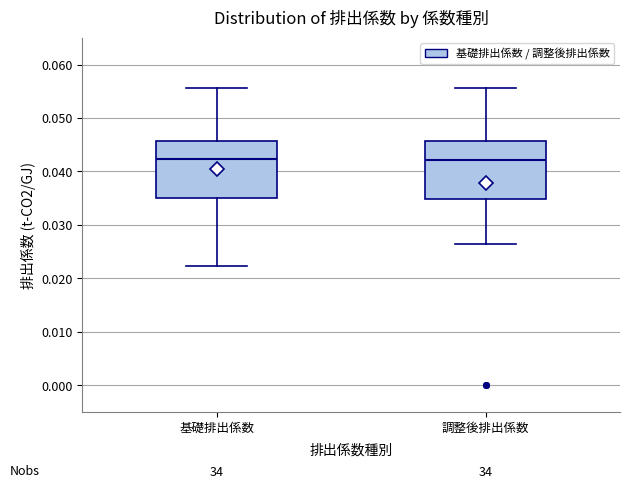

Reading left to right, transcribe this box plot: for each box, give where its median line is, the range the box spans, and where its two whiskers end, as read against the y-axis. The values are not printed on the chart, so give them approximately, as read against the axis.

基礎排出係数: median 0.042, box 0.035 to 0.046, whiskers 0.022 to 0.056
調整後排出係数: median 0.042, box 0.035 to 0.046, whiskers 0.027 to 0.056